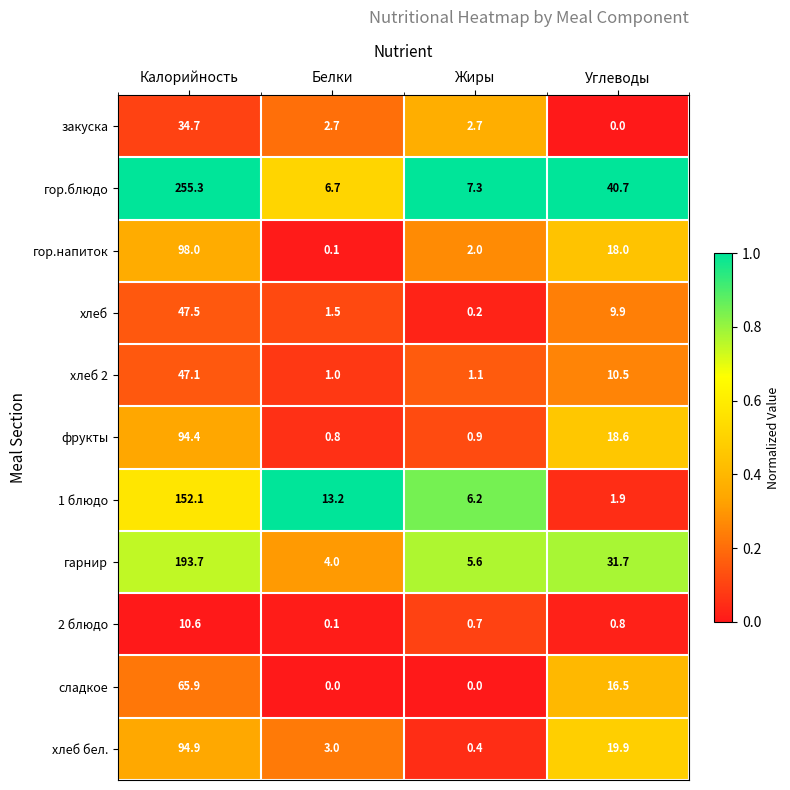

Which category has the lowest value in the хлеб 2 series?

Белки